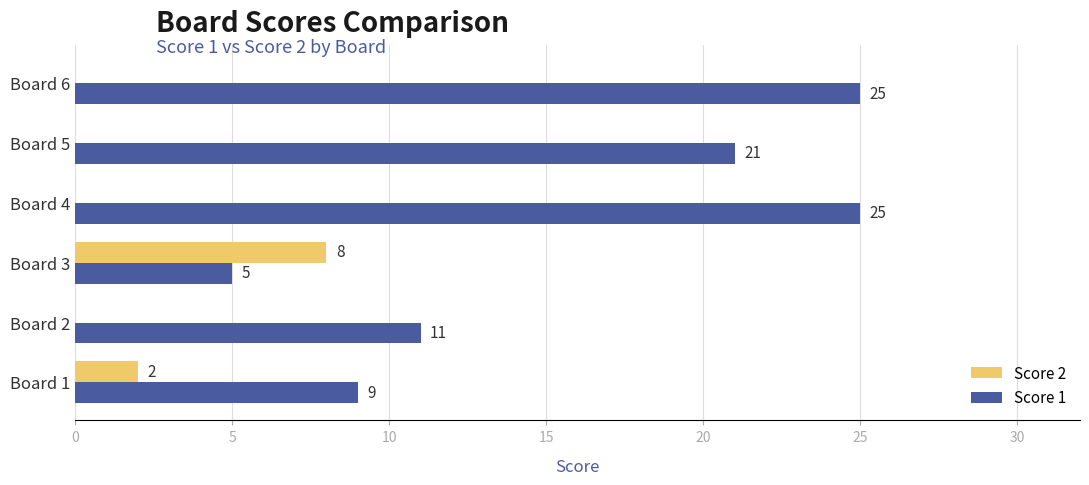

What is the maximum value shown in the chart?

25